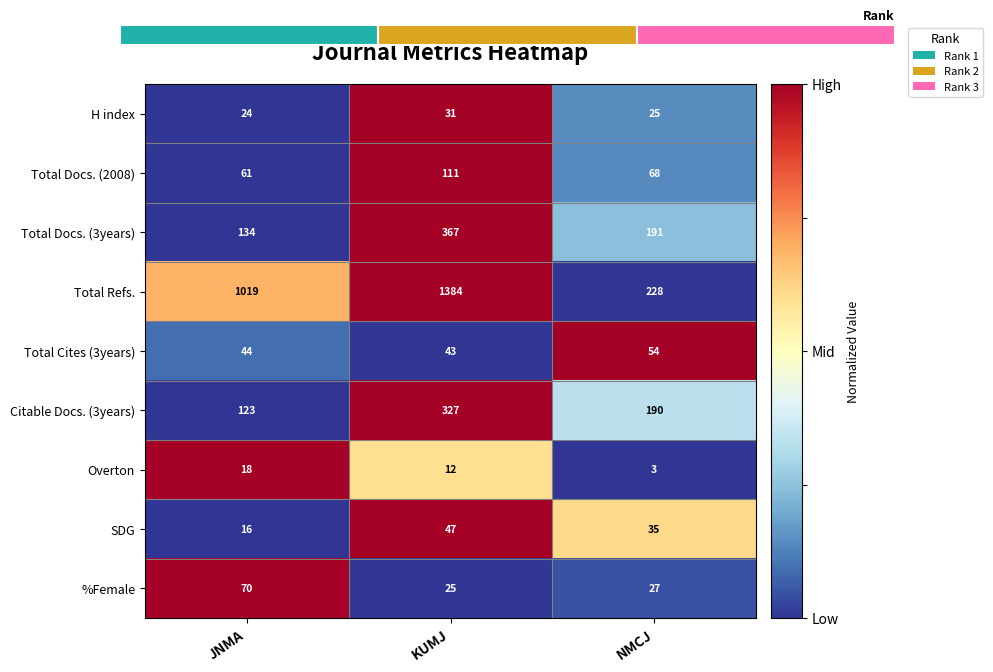

At how many categories does at least one series exceed 0?

3